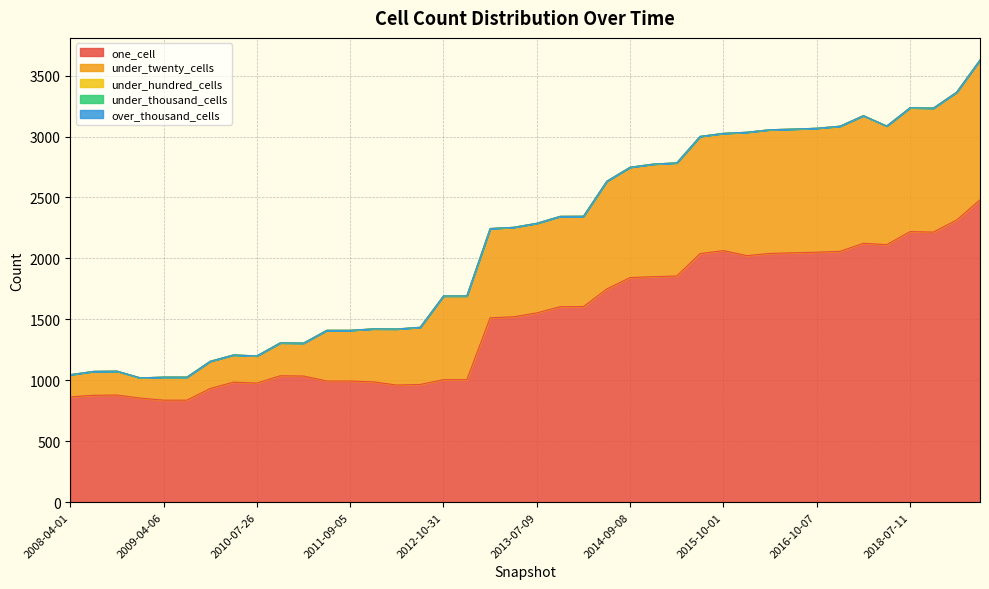

What is the spread (max minus min) of values at 2014-09-08?

1843